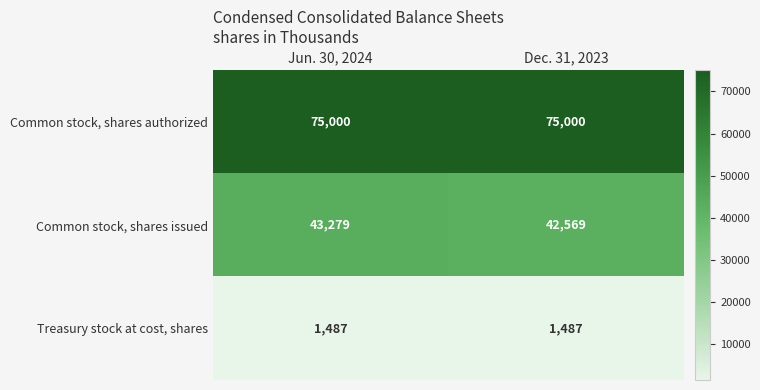

Is the value of Common stock, shares authorized at Dec. 31, 2023 greater than the value of Common stock, shares issued at Dec. 31, 2023?

Yes